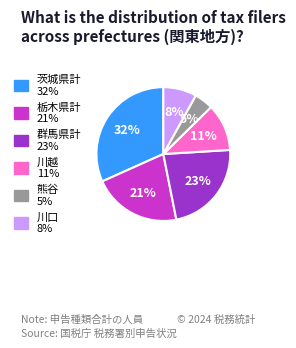

To the nearest percent, what is the average slice percentage?

17%